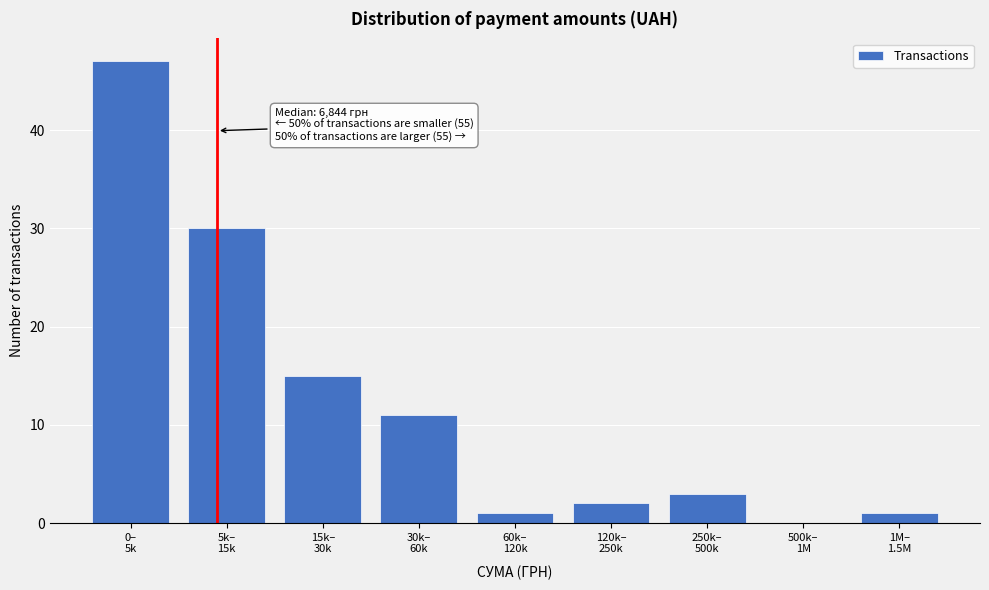

What is the sum of all values?

110